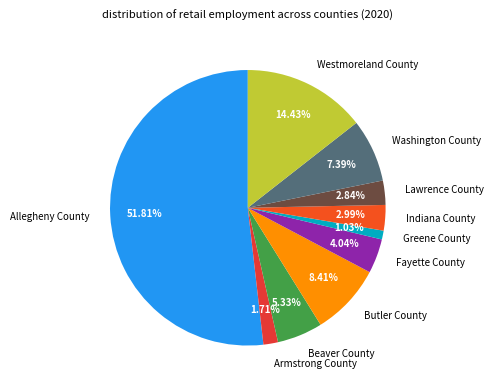

Which slice is the smallest?

Greene County